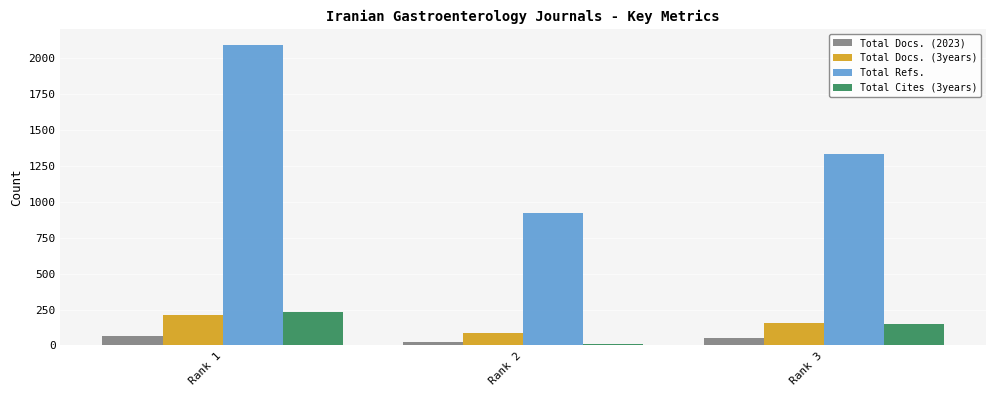

Is it true that Total Refs. equals 1331 at Rank 3?

True